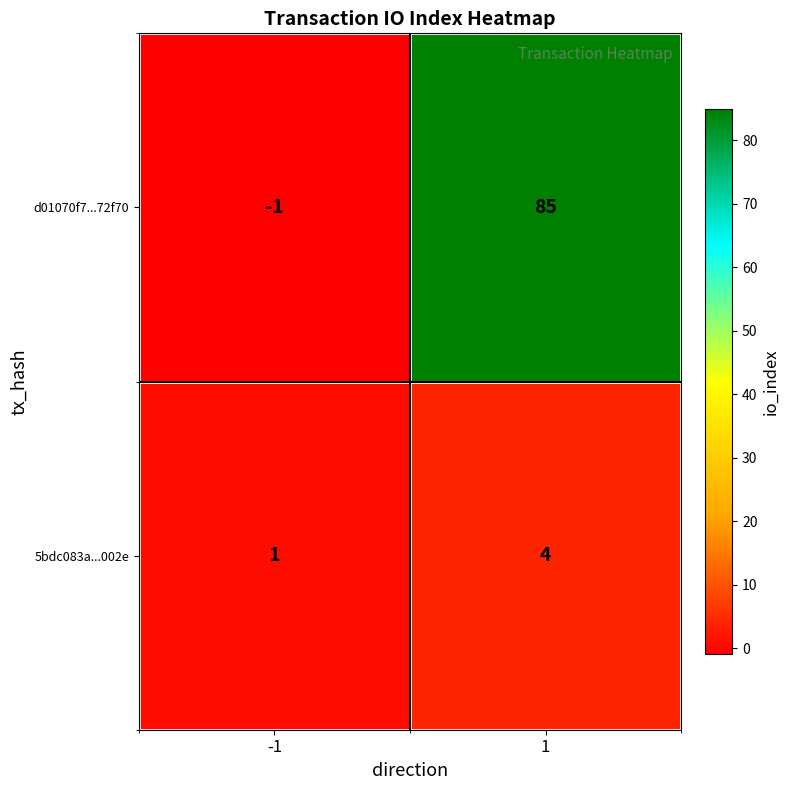

Read the d01070f7...72f70 value at 1, to the nearest 5.

85